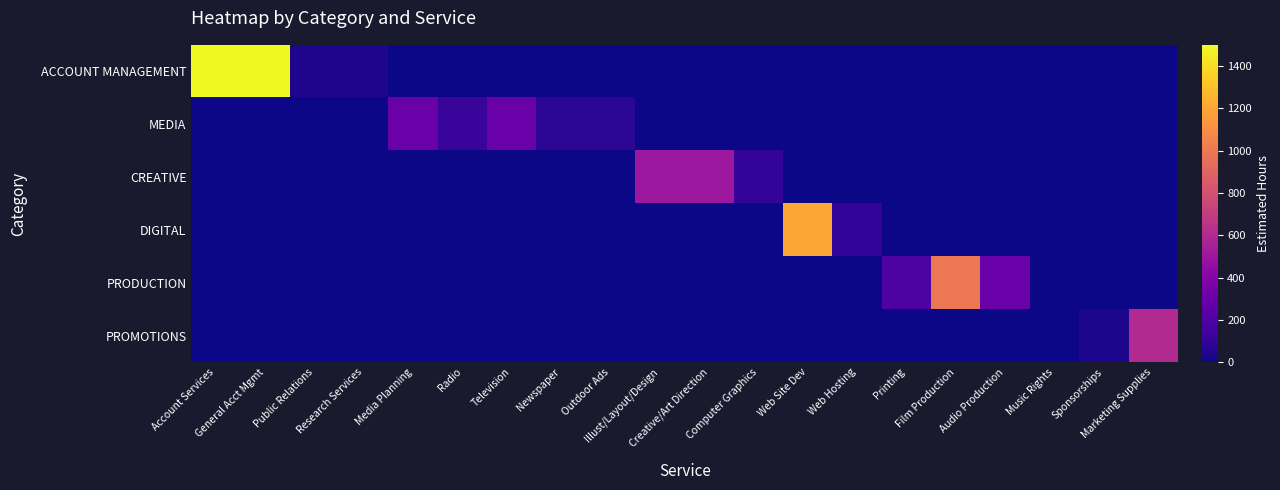

Reading right to left, list all the values displayed in this chart.

ACCOUNT MANAGEMENT: Marketing Supplies=0	Sponsorships=0	Music Rights=0	Audio Production=0	Film Production=0	Printing=0	Web Hosting=0	Web Site Dev=0	Computer Graphics=0	Creative/Art Direction=0	Illust/Layout/Design=0	Outdoor Ads=0	Newspaper=0	Television=0	Radio=0	Media Planning=0	Research Services=40	Public Relations=40	General Acct Mgmt=1500	Account Services=1500
MEDIA: Marketing Supplies=0	Sponsorships=0	Music Rights=0	Audio Production=0	Film Production=0	Printing=0	Web Hosting=0	Web Site Dev=0	Computer Graphics=0	Creative/Art Direction=0	Illust/Layout/Design=0	Outdoor Ads=80	Newspaper=80	Television=300	Radio=120	Media Planning=300	Research Services=0	Public Relations=0	General Acct Mgmt=0	Account Services=0
CREATIVE: Marketing Supplies=0	Sponsorships=0	Music Rights=0	Audio Production=0	Film Production=0	Printing=0	Web Hosting=0	Web Site Dev=0	Computer Graphics=100	Creative/Art Direction=500	Illust/Layout/Design=500	Outdoor Ads=0	Newspaper=0	Television=0	Radio=0	Media Planning=0	Research Services=0	Public Relations=0	General Acct Mgmt=0	Account Services=0
DIGITAL: Marketing Supplies=0	Sponsorships=0	Music Rights=0	Audio Production=0	Film Production=0	Printing=0	Web Hosting=100	Web Site Dev=1200	Computer Graphics=0	Creative/Art Direction=0	Illust/Layout/Design=0	Outdoor Ads=0	Newspaper=0	Television=0	Radio=0	Media Planning=0	Research Services=0	Public Relations=0	General Acct Mgmt=0	Account Services=0
PRODUCTION: Marketing Supplies=0	Sponsorships=0	Music Rights=5	Audio Production=300	Film Production=1000	Printing=200	Web Hosting=0	Web Site Dev=0	Computer Graphics=0	Creative/Art Direction=0	Illust/Layout/Design=0	Outdoor Ads=0	Newspaper=0	Television=0	Radio=0	Media Planning=0	Research Services=0	Public Relations=0	General Acct Mgmt=0	Account Services=0
PROMOTIONS: Marketing Supplies=600	Sponsorships=35	Music Rights=0	Audio Production=0	Film Production=0	Printing=0	Web Hosting=0	Web Site Dev=0	Computer Graphics=0	Creative/Art Direction=0	Illust/Layout/Design=0	Outdoor Ads=0	Newspaper=0	Television=0	Radio=0	Media Planning=0	Research Services=0	Public Relations=0	General Acct Mgmt=0	Account Services=0